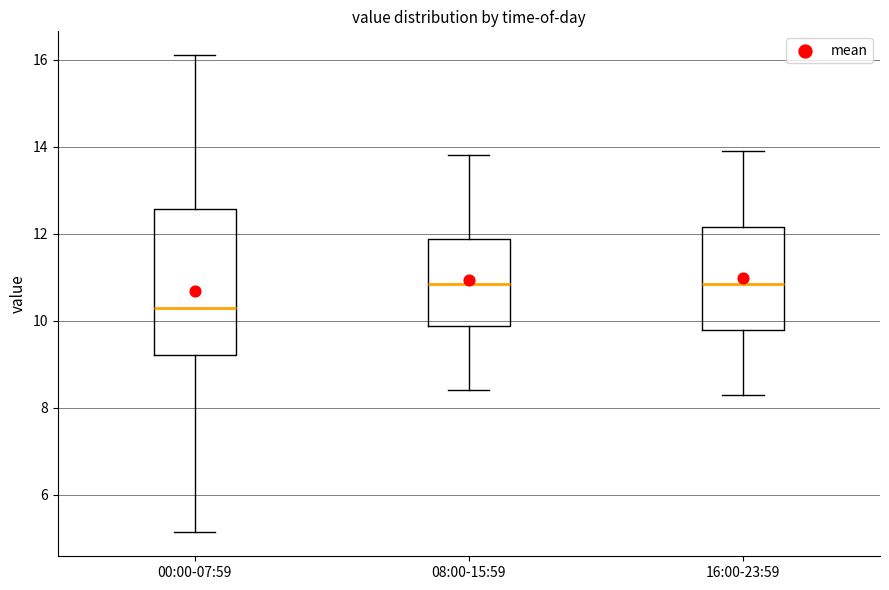

Where does the lower whisker of the box for 08:00-15:59 end on the y-axis? The values are not printed on the chart, so give them approximately, as read against the axis.

8.4